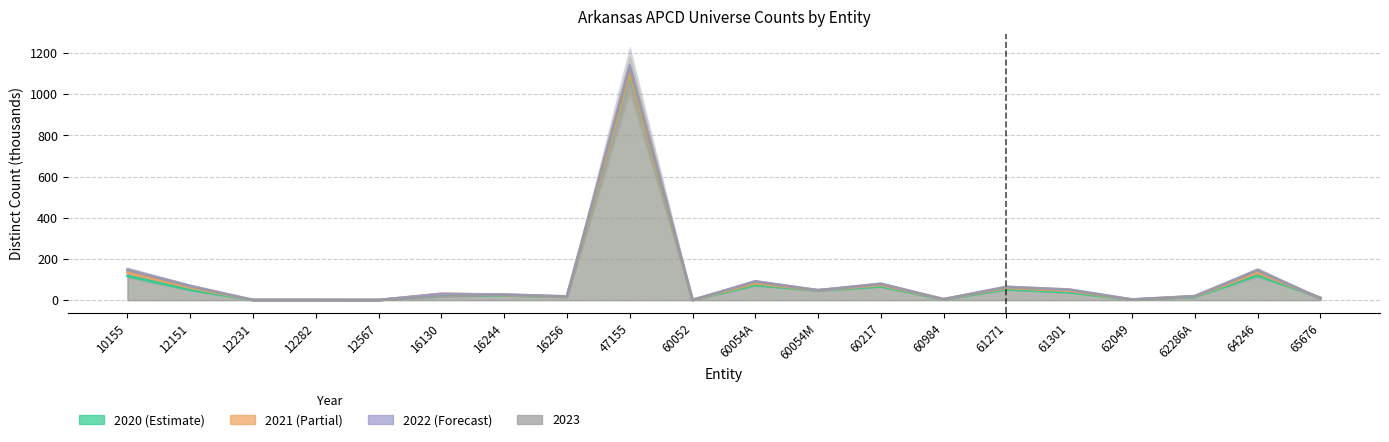

At which label is 2020 closest to 547?

64246